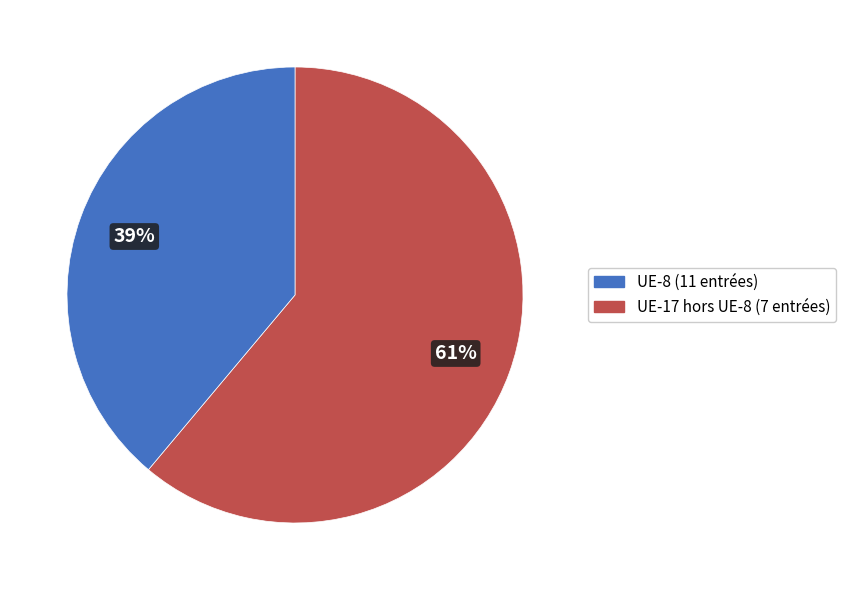

To the nearest percent, what is the difference between the largest and smallest slice percentages?

22%